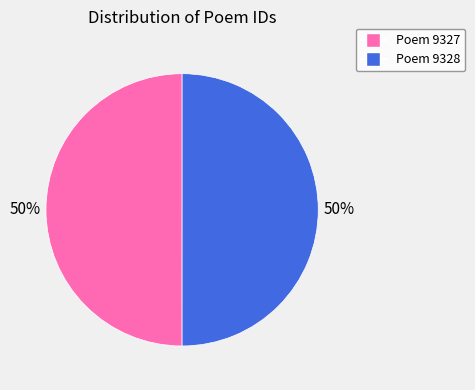

Approximately how many times larger is the value at Poem 9327 compared to Poem 9328?

1.0